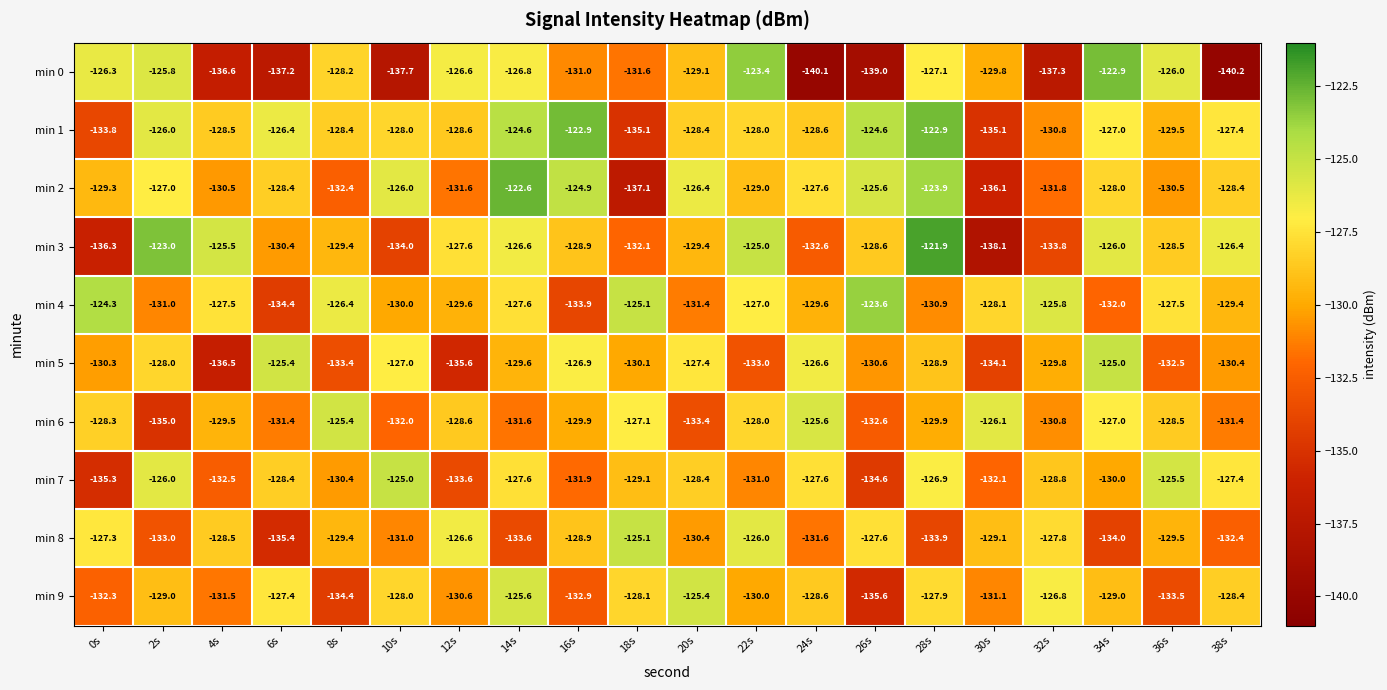

Is it true that min 6 equals -46.2 at 36s?

False